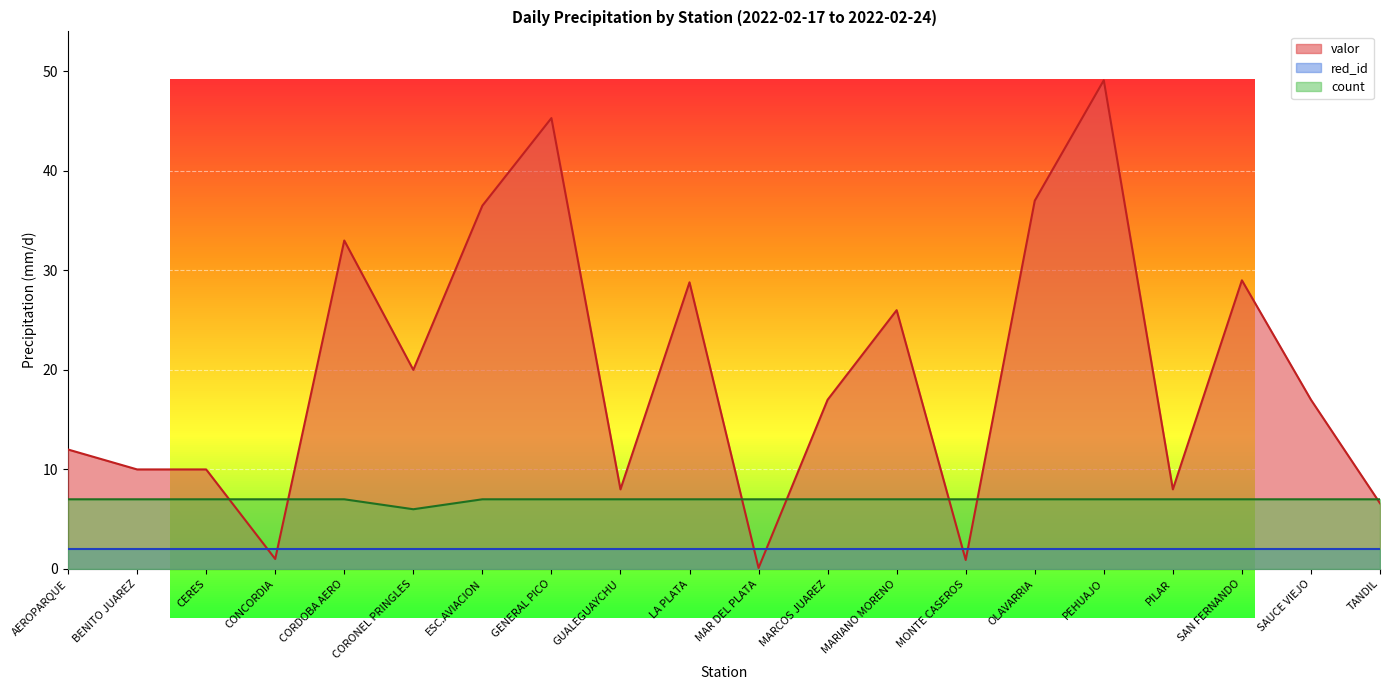

In valor, how many points are lower than both neighbors (excluding endpoints)?

6